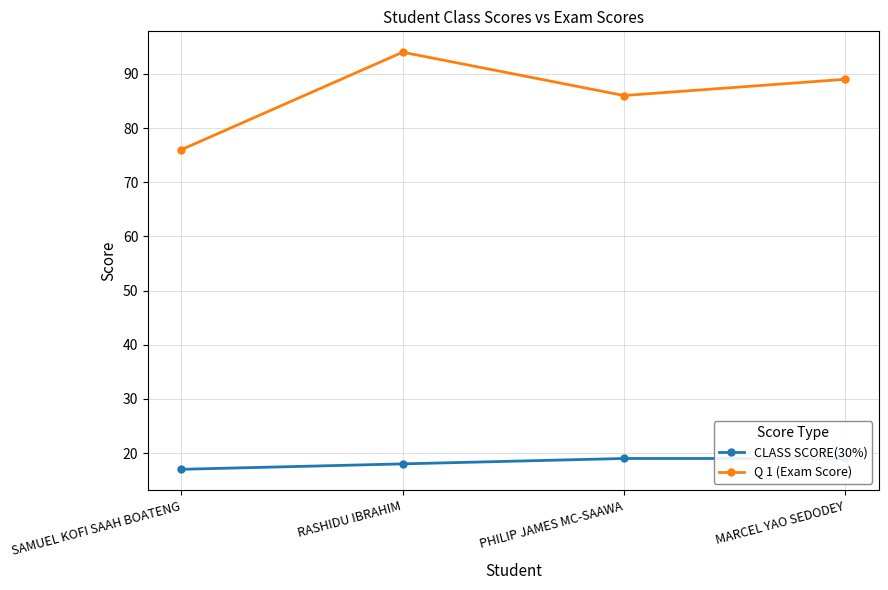

Rank the categories by Q 1 (Exam Score) value from highest to lowest.

RASHIDU IBRAHIM, MARCEL YAO SEDODEY, PHILIP JAMES MC-SAAWA, SAMUEL KOFI SAAH BOATENG